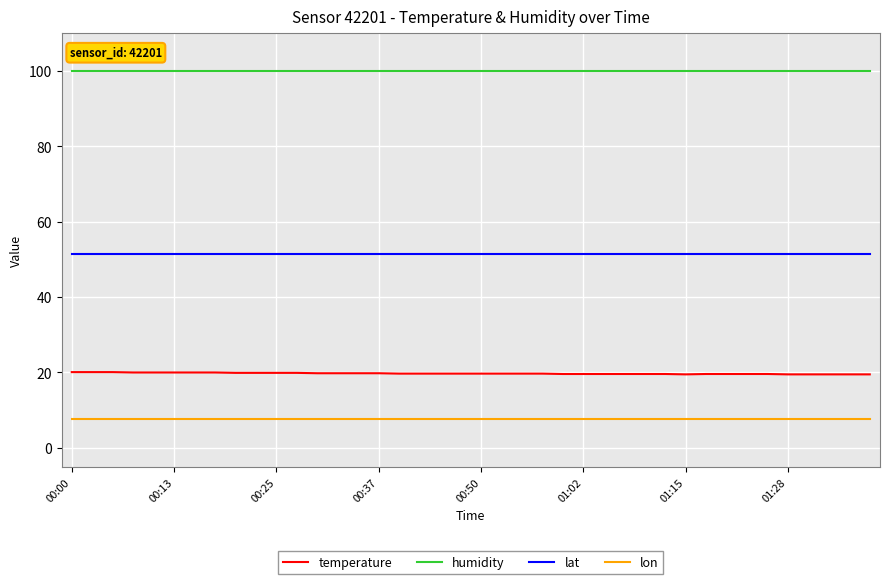

True or false: lon and temperature cross at least once.

False